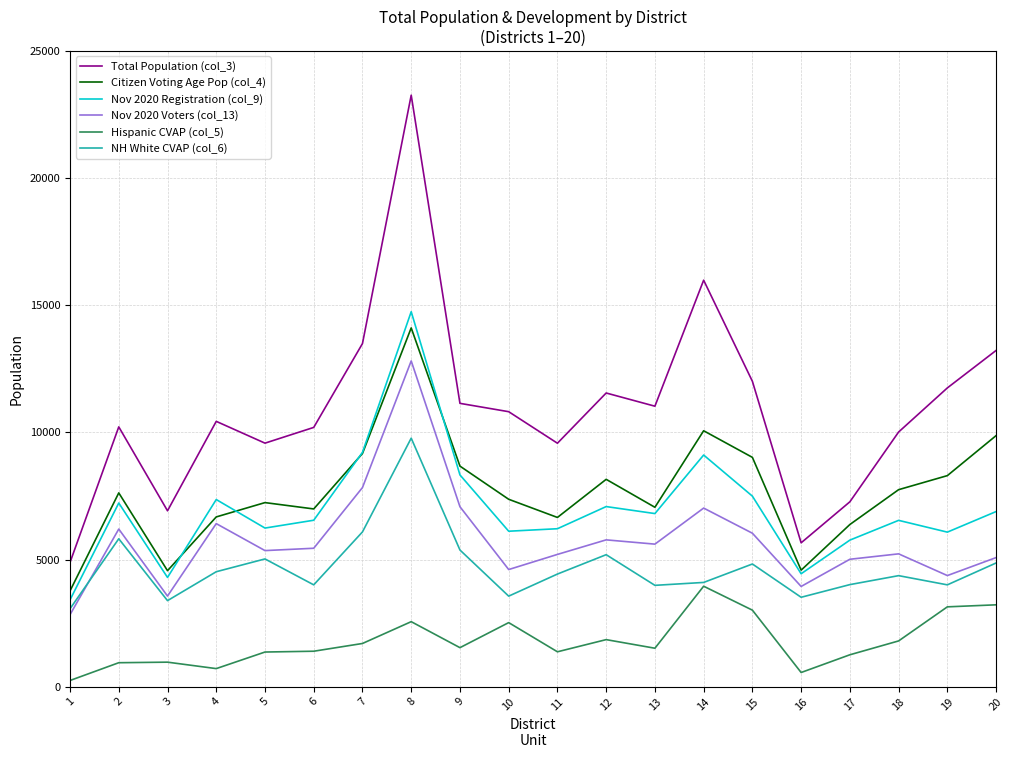

What is the difference between the second highest and minimum values in the Nov 2020 Registration (col_9) series?

5801.0